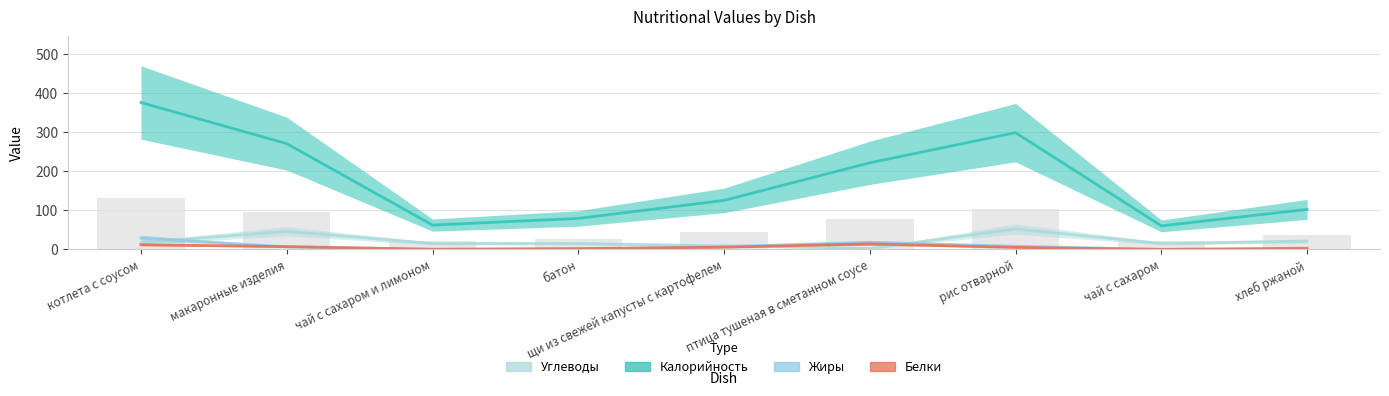

At which category is the sum across all series the highest?

котлета с соусом